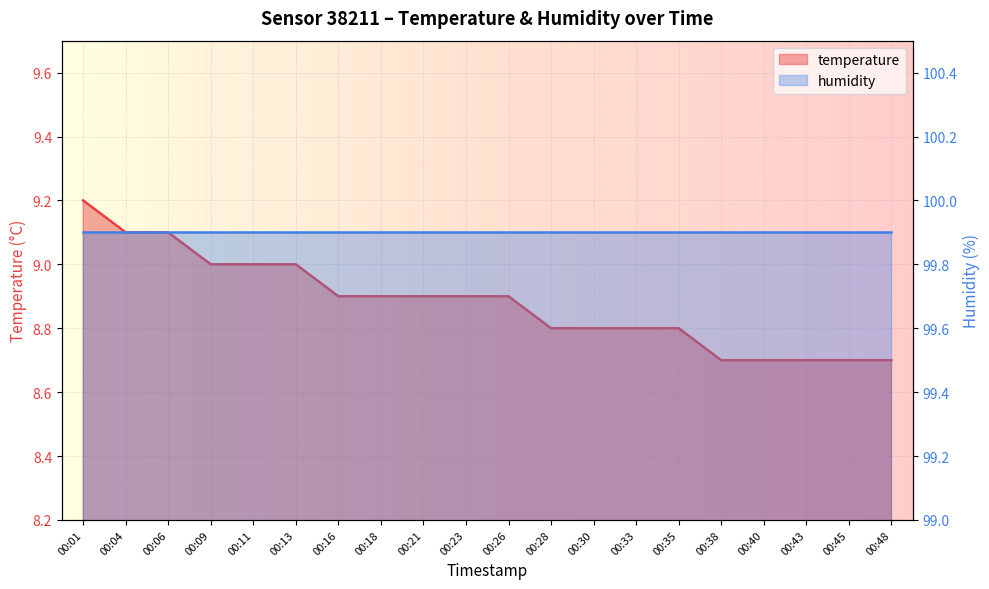

Between 00:04 and 00:35, which is larger?

00:04